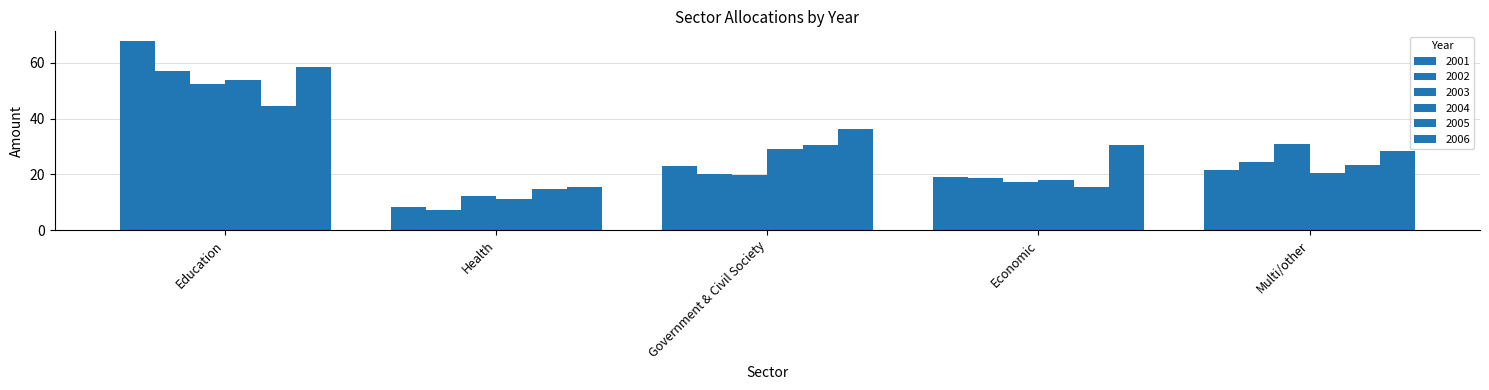

How many data points in 2005 are above 23?

3